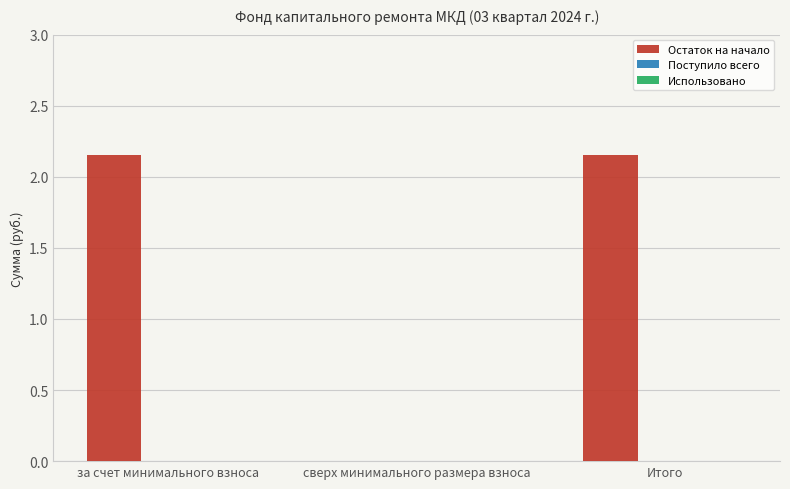

The value at Итого is 0.8. True or false?

False